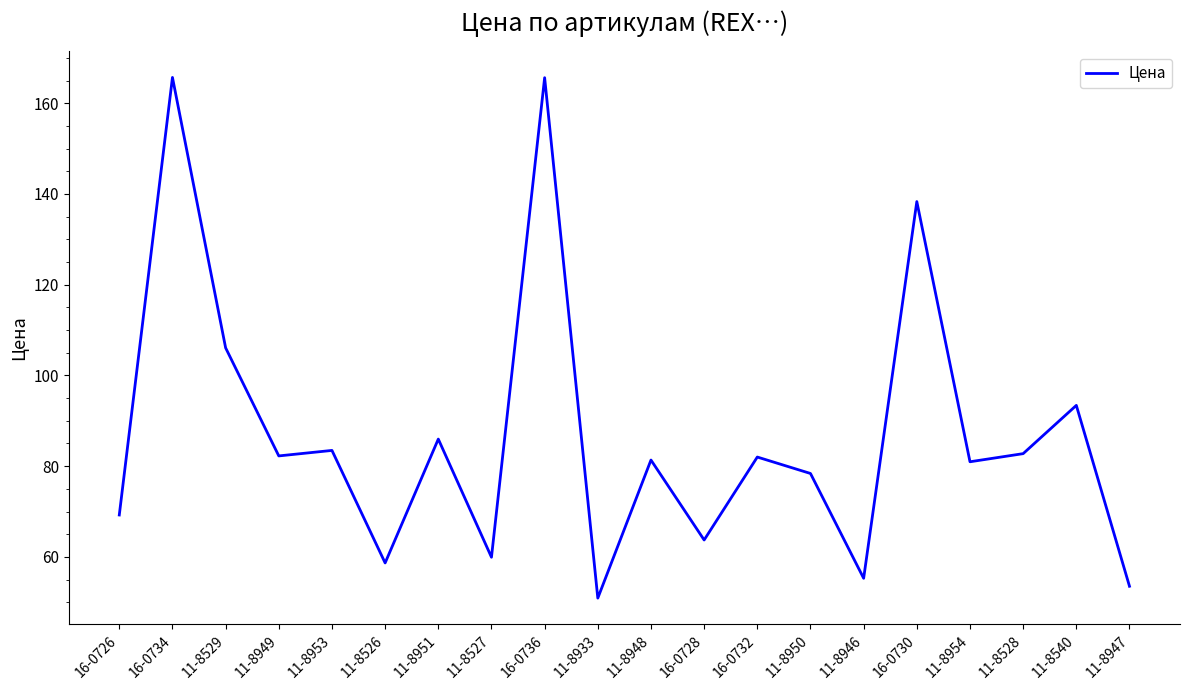

True or false: the data shows 22.6 at 11-8950.

False